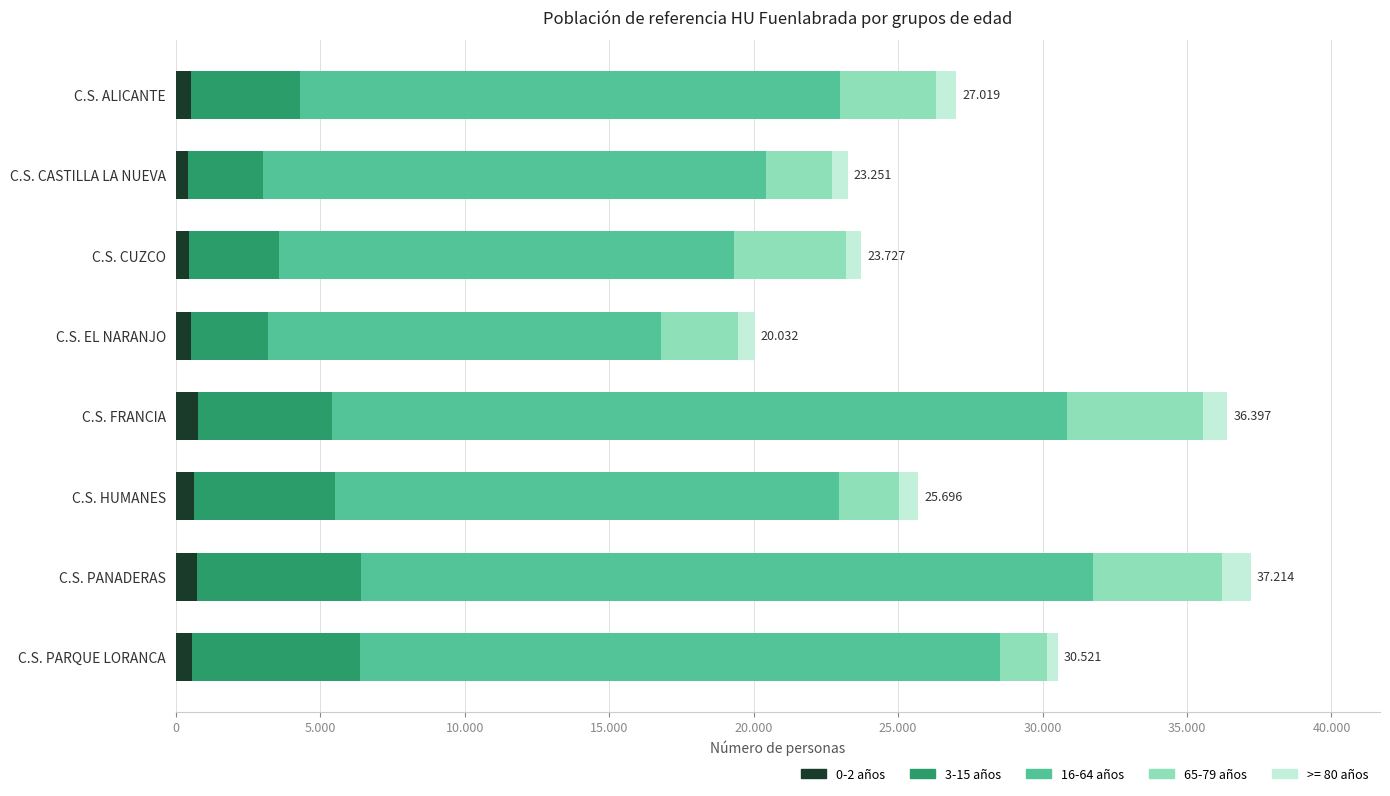

What is the difference between the second highest and minimum values in the 65-79 años series?

2824